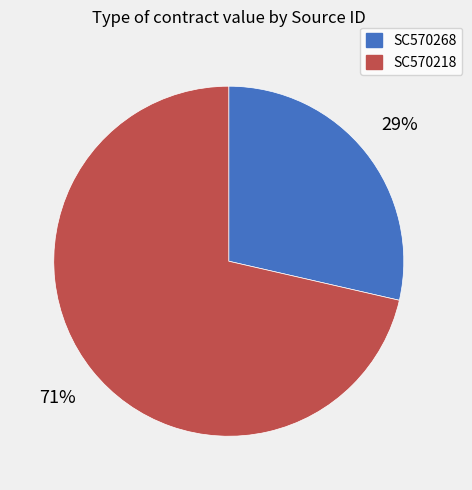

What is the majority slice?

SC570218